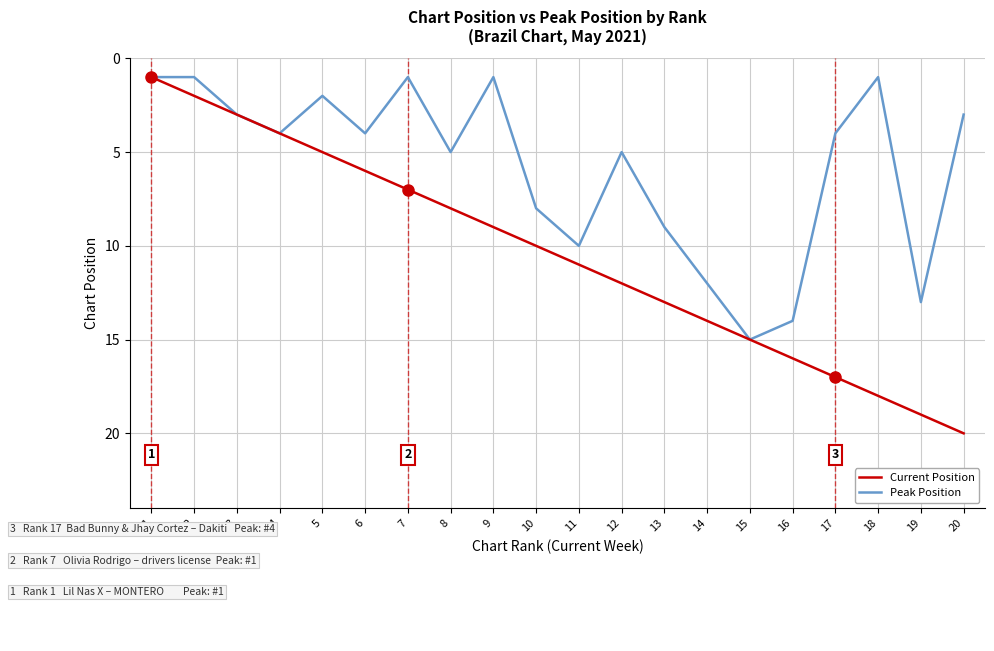

What is the difference between the Current Position values at 18 and 15?

3